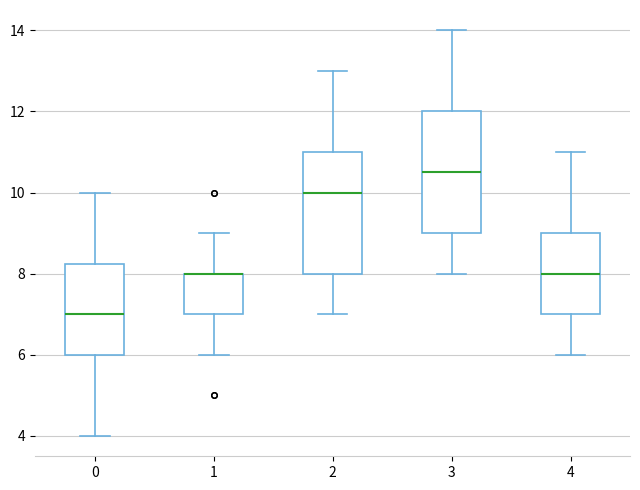

Reading left to right, read every box against the y-axis: the position of its median line, the range the box covers, and the ends of its whiskers. The values are not printed on the chart, so give them approximately, as read against the axis.

0: median 7.0, box 6.0 to 8.2, whiskers 4.0 to 10.0
1: median 8.0 (drawn on the box's upper edge), box 7.0 to 8.0, whiskers 6.0 to 9.0
2: median 10.0, box 8.0 to 11.0, whiskers 7.0 to 13.0
3: median 10.6, box 9.0 to 12.0, whiskers 8.0 to 14.0
4: median 8.0, box 7.0 to 9.0, whiskers 6.0 to 11.0